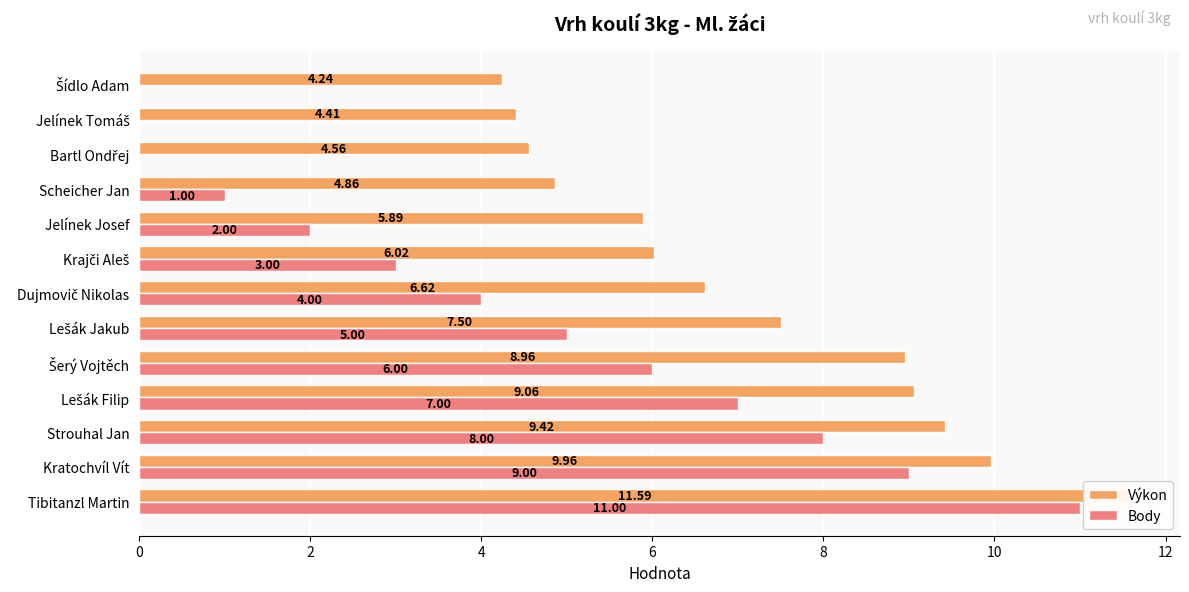

Rank the series by their average value, from lowest to highest.

Body, Výkon